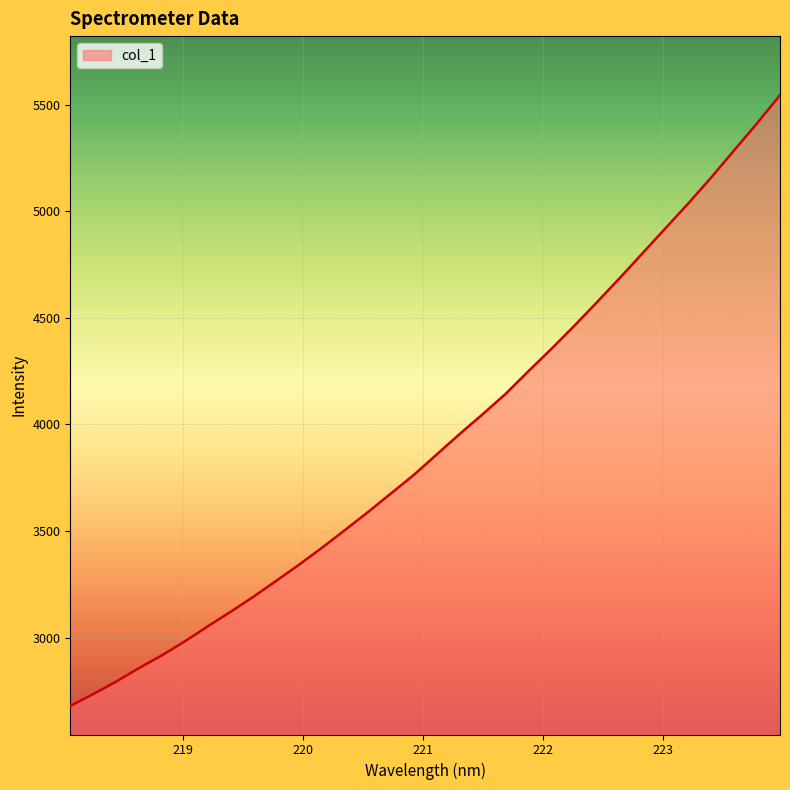

What is the difference between the maximum and minimum values?

2867.0